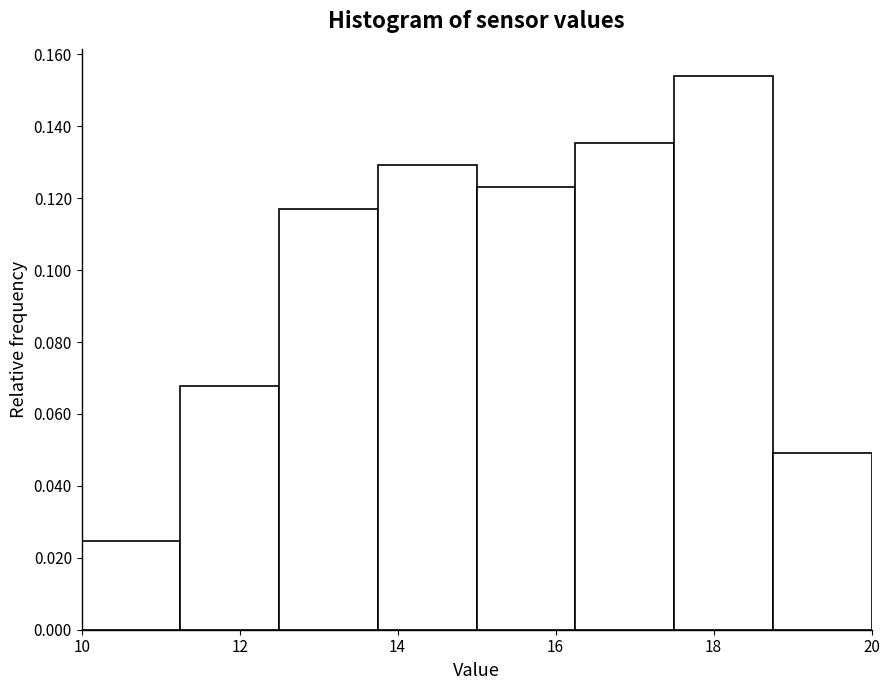

Reading left to right, transcribe this chart: for each bar, give the range it covers on the x-axis and its height. Neither the bar edges nor the heights are printed on the chart, so give them approximately, as read against the axes.

10.00 to 11.25: 0.024
11.25 to 12.50: 0.068
12.50 to 13.75: 0.116
13.75 to 15.00: 0.130
15.00 to 16.25: 0.124
16.25 to 17.50: 0.136
17.50 to 18.75: 0.154
18.75 to 20.00: 0.050